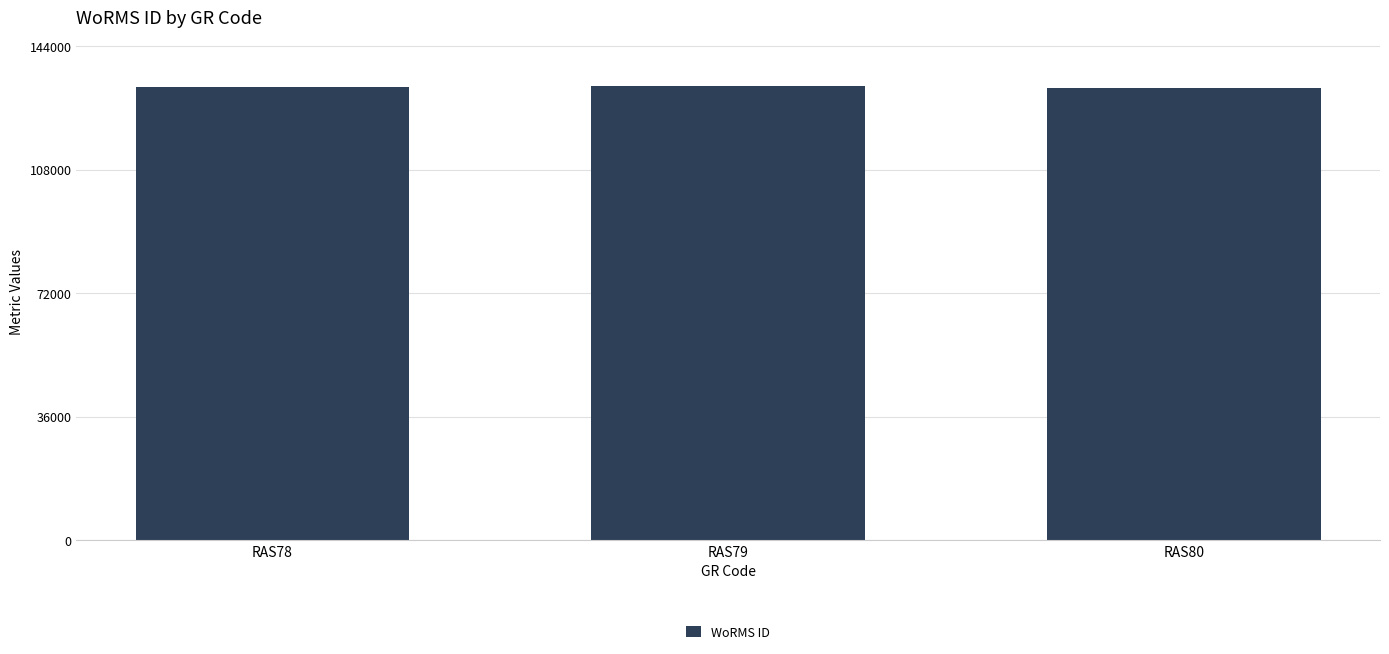

The value at RAS80 is 37250. True or false?

False